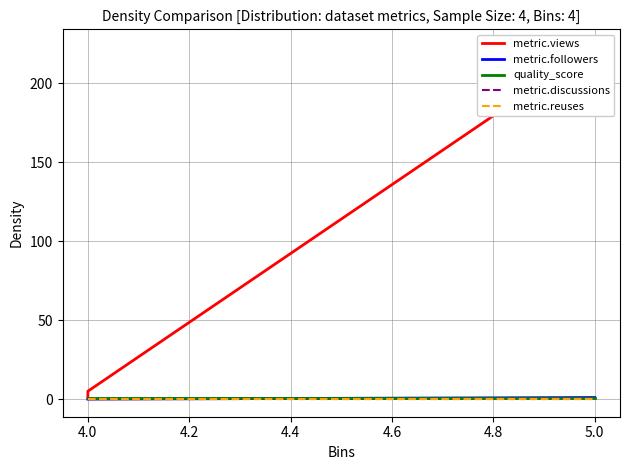

What is the sum of all metric.followers values?

1.0